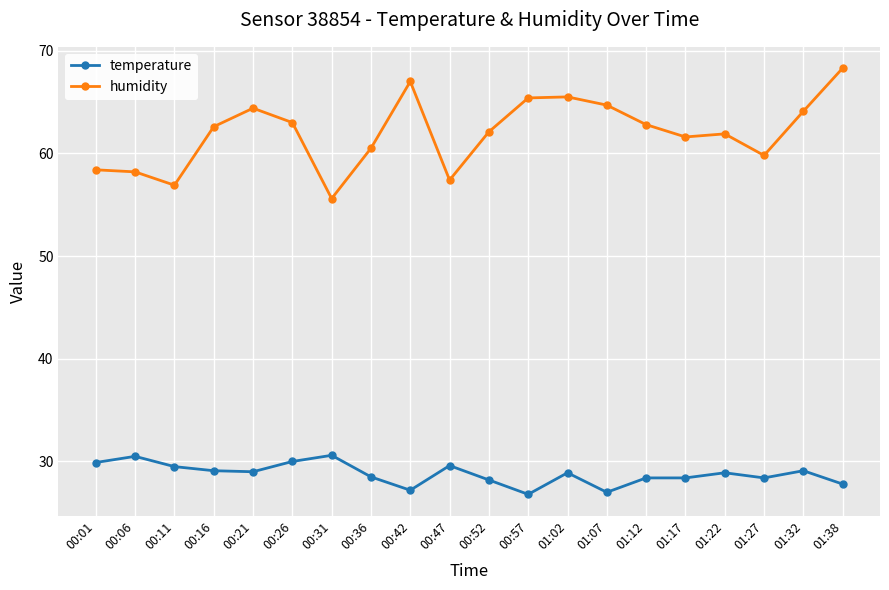

What is the label of the 13th point from the left?

01:02